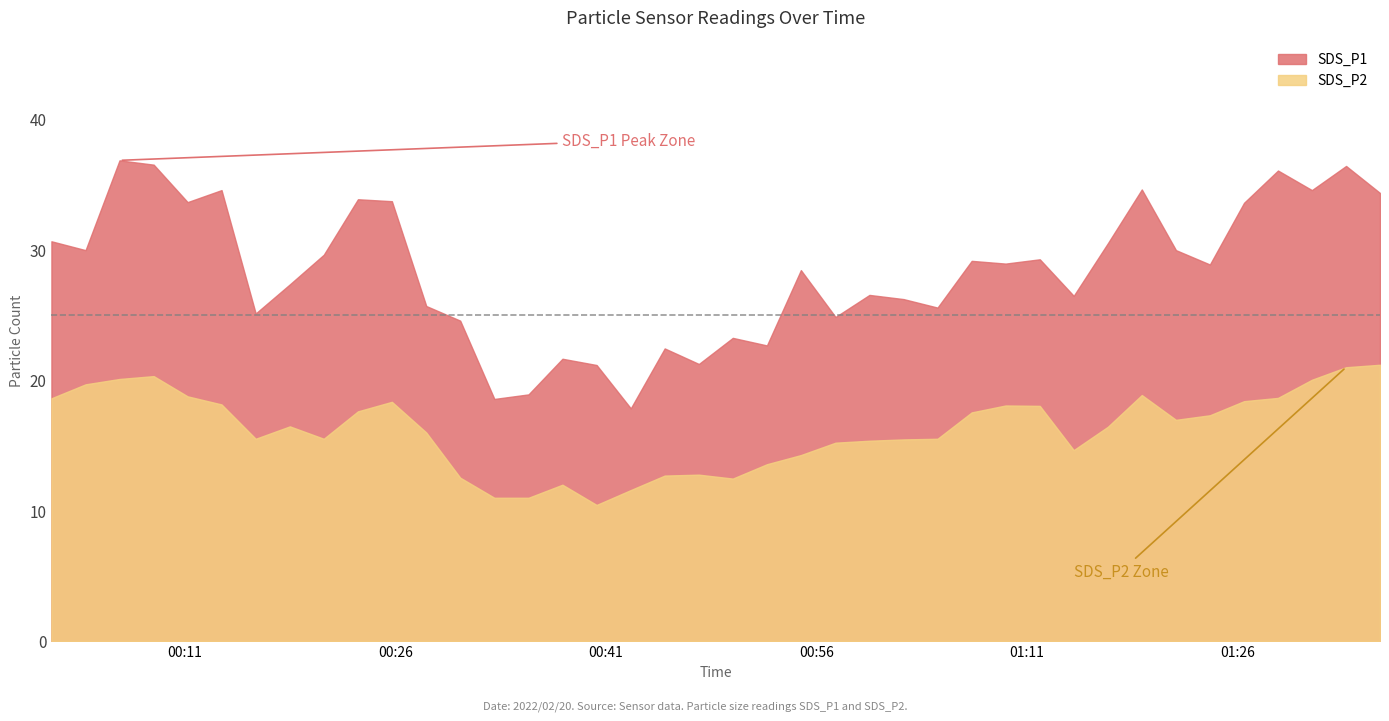

Reading left to right, extract all data points from this chart.

SDS_P1: 30.6	29.9	36.8	36.5	33.6	34.5	25.1	27.3	29.6	33.9	33.7	25.7	24.6	18.6	18.9	21.6	21.1	17.8	22.4	21.2	23.2	22.6	28.4	24.8	26.5	26.2	25.6	29.1	28.9	29.2	26.4	30.5	34.6	29.9	28.9	33.6	36.0	34.5	36.4	34.3
SDS_P2: 18.6	19.7	20.1	20.3	18.8	18.1	15.5	16.4	15.5	17.6	18.3	16.0	12.5	11.0	11.0	12.0	10.4	11.6	12.7	12.8	12.4	13.6	14.2	15.2	15.3	15.4	15.5	17.5	18.1	18.0	14.6	16.4	18.9	16.9	17.3	18.4	18.6	20.0	21.0	21.2